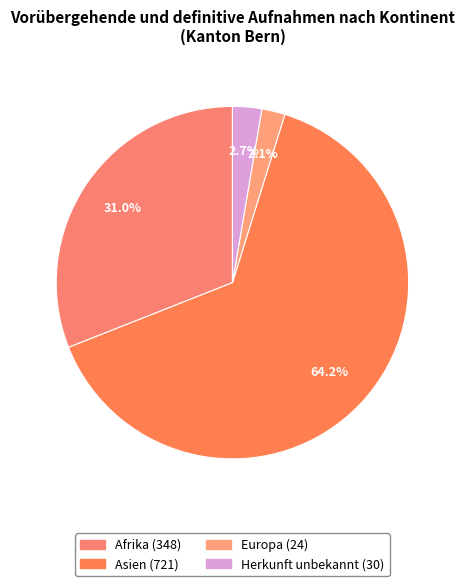

Count the number of slices in the pie.

4